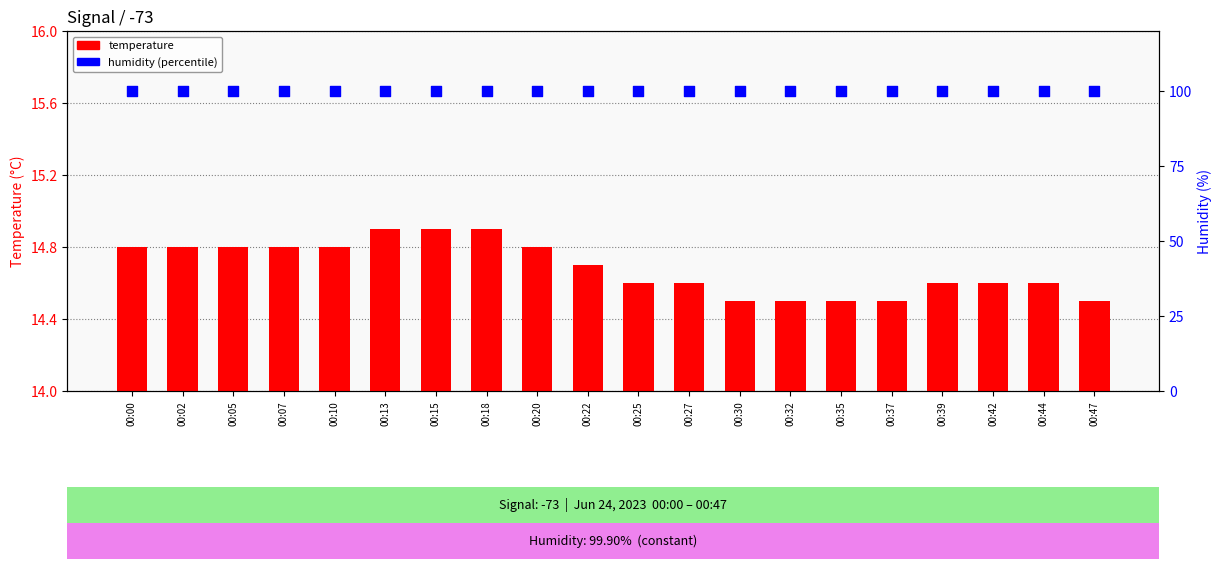

Is the value of temperature at 00:10 greater than the value of humidity at 00:18?

No